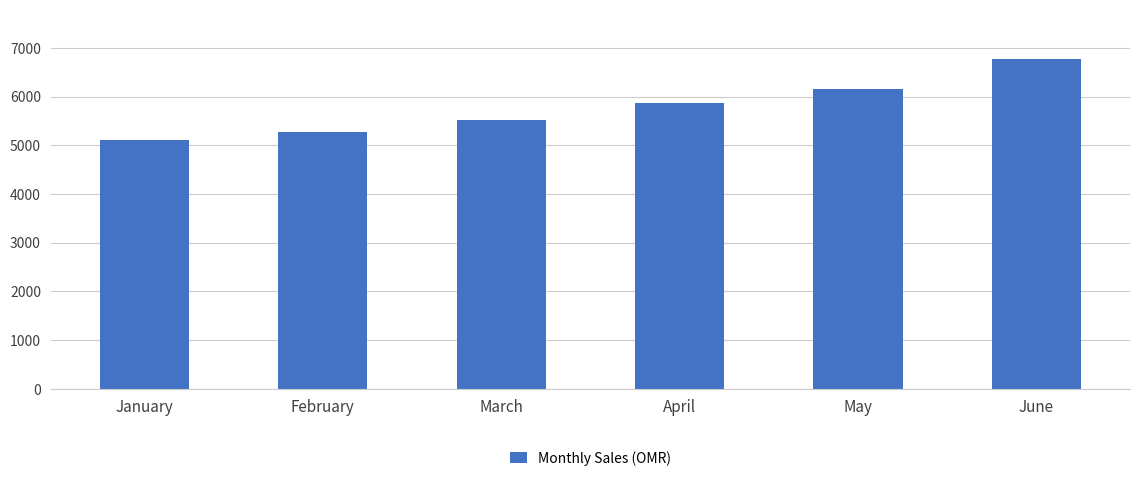

The value at April is 5859.4. True or false?

True